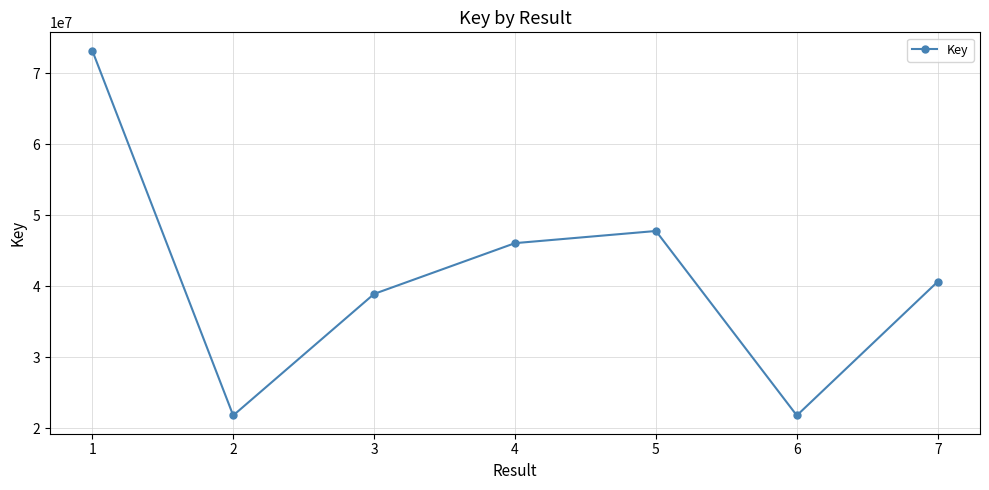

What is the value of the 7th point from the left?

40668332